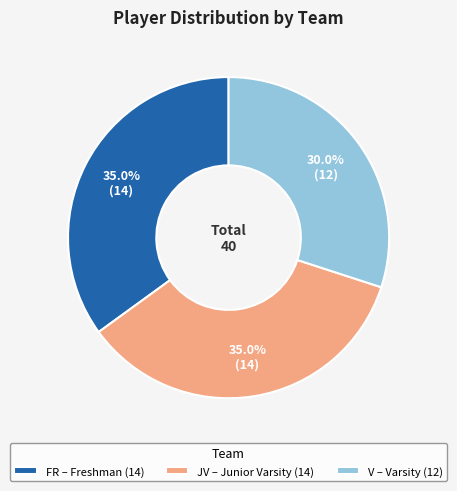

What percentage is NOT represented by JV – Junior Varsity (14)?

65.0%